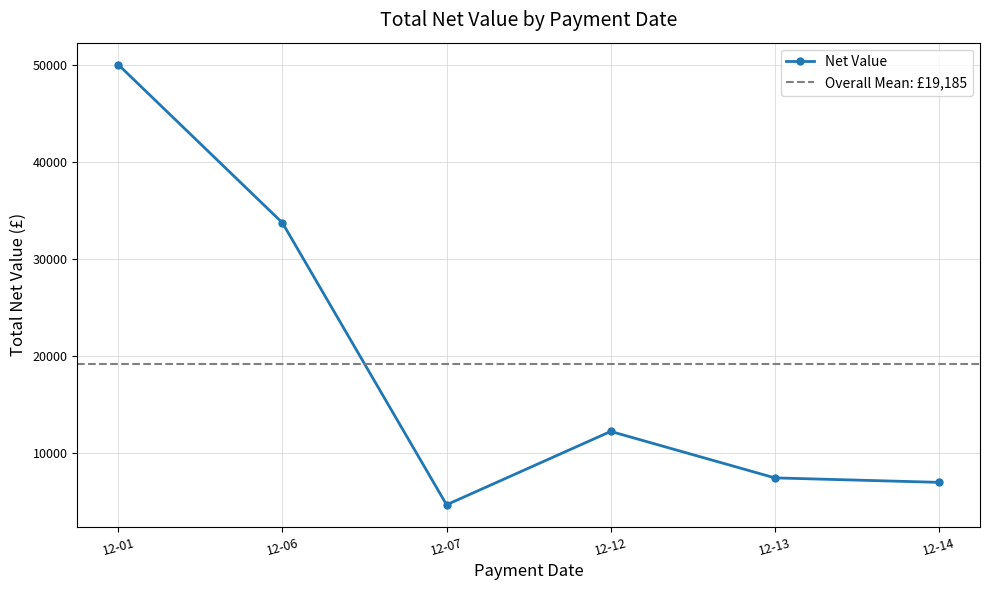

Does the chart display data point markers on the line(s)?

Yes